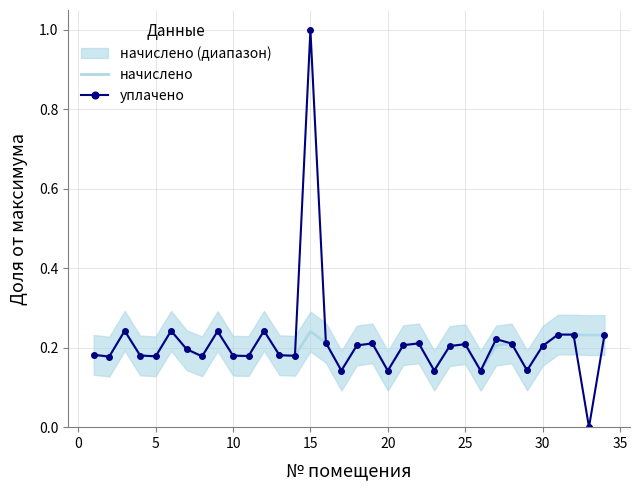

The начислено series shows 0.1 at 30. True or false?

False